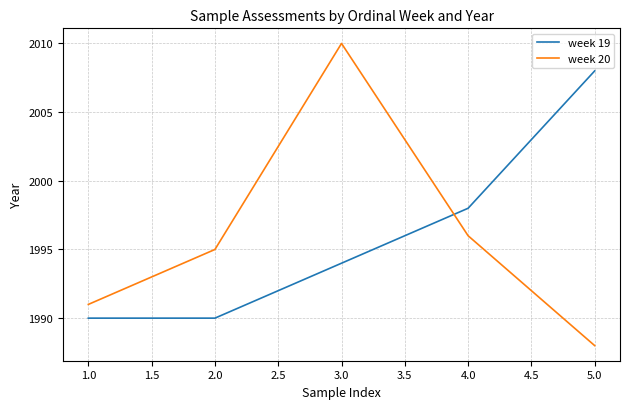

Reading left to right, transcribe all the data shown in this chart.

week 19: 1990	1990	1994	1998	2008
week 20: 1991	1995	2010	1996	1988